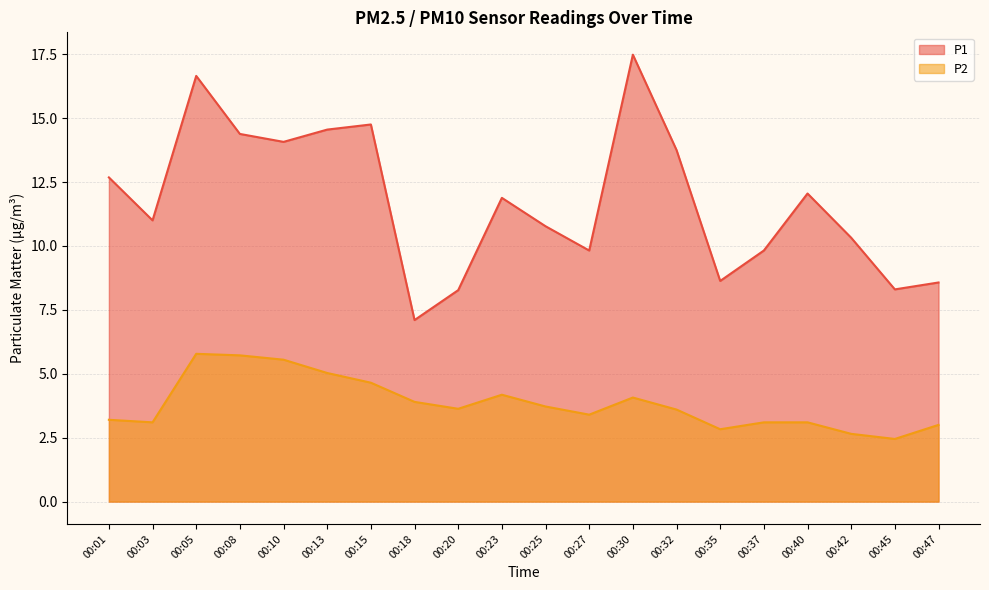

At how many categories does at least one series exceed 4?

20